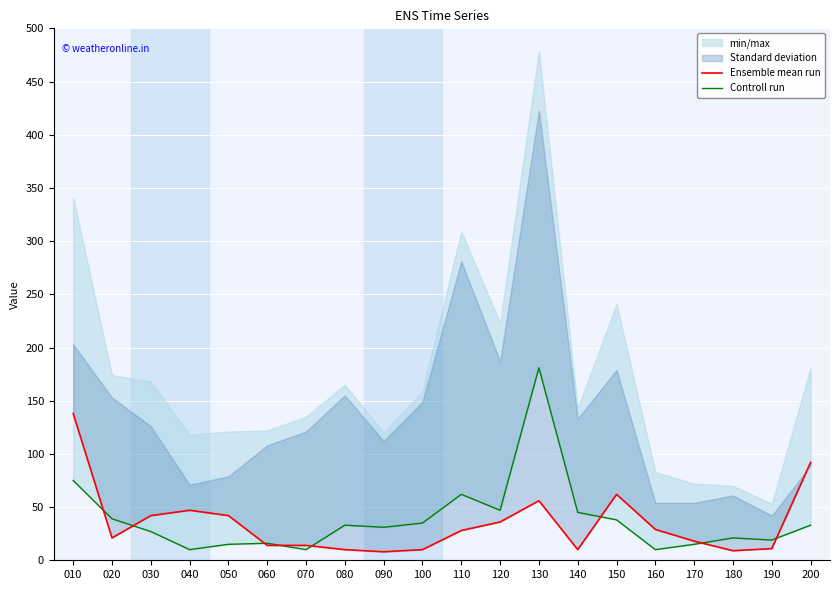

How many data points in Controll run are above 33?

8